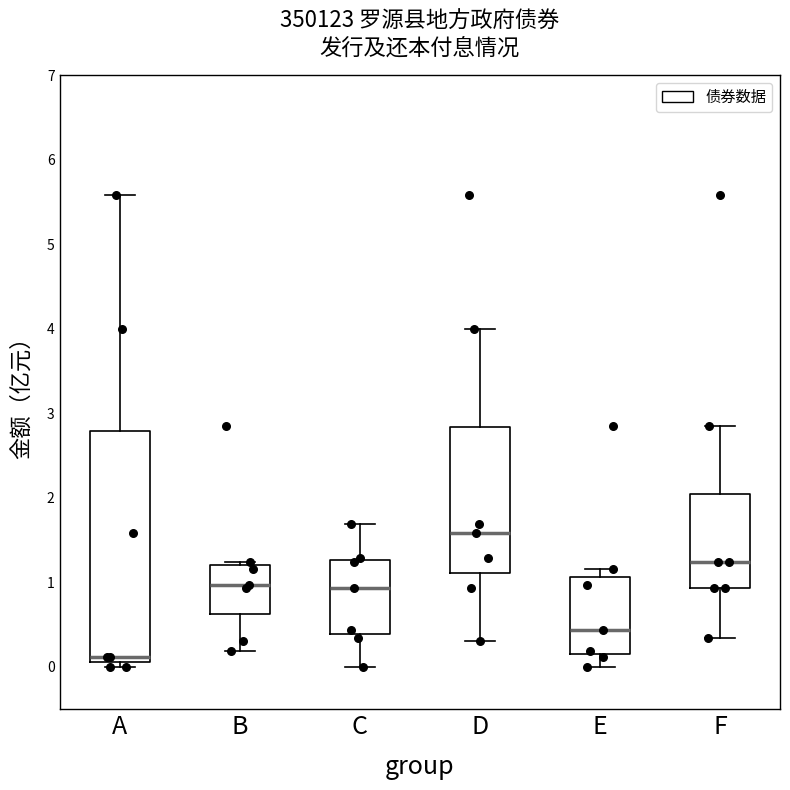

Which box's median line is the lowest?

A